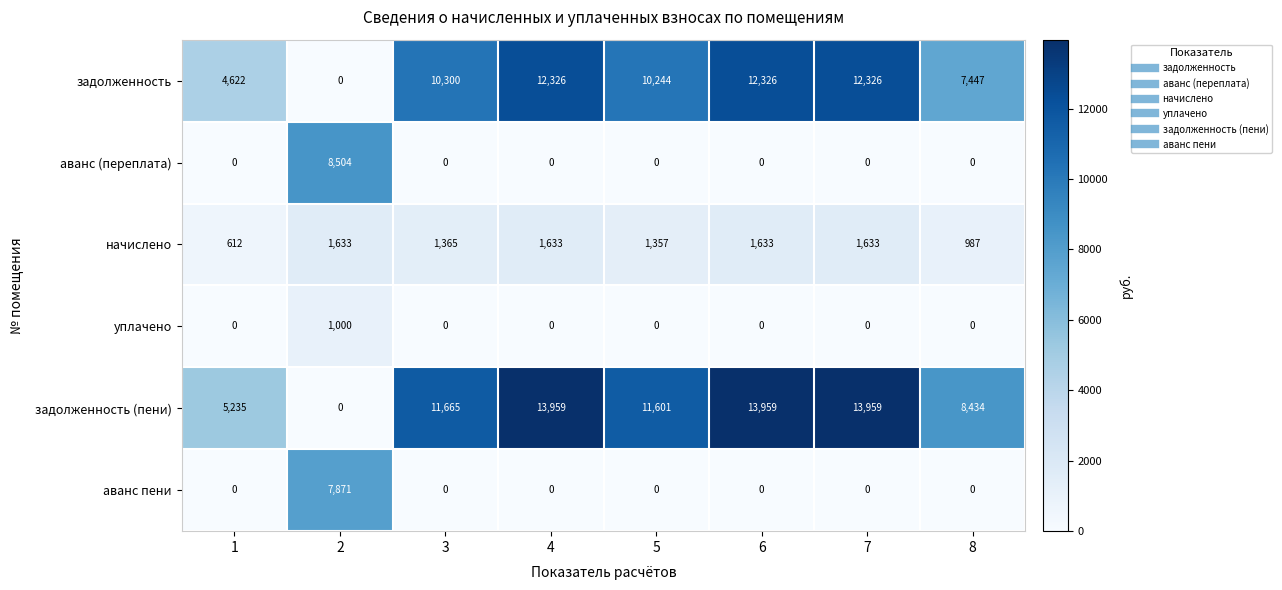

Count the задолженность (пени) values in the range 8434 to 13959.

6